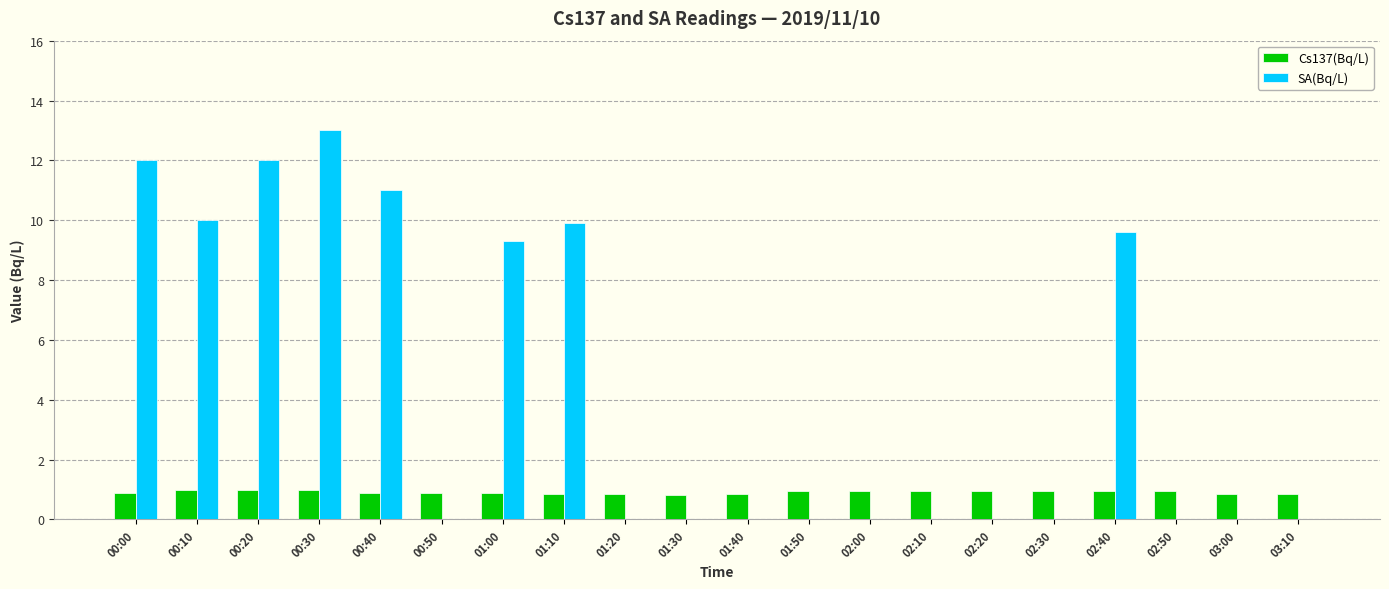

What is the sum of all Cs137(Bq/L) values?

18.2